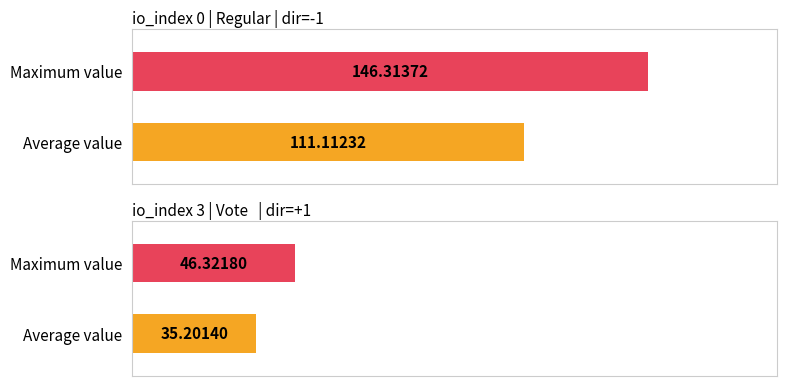

How many values are below 111?

2